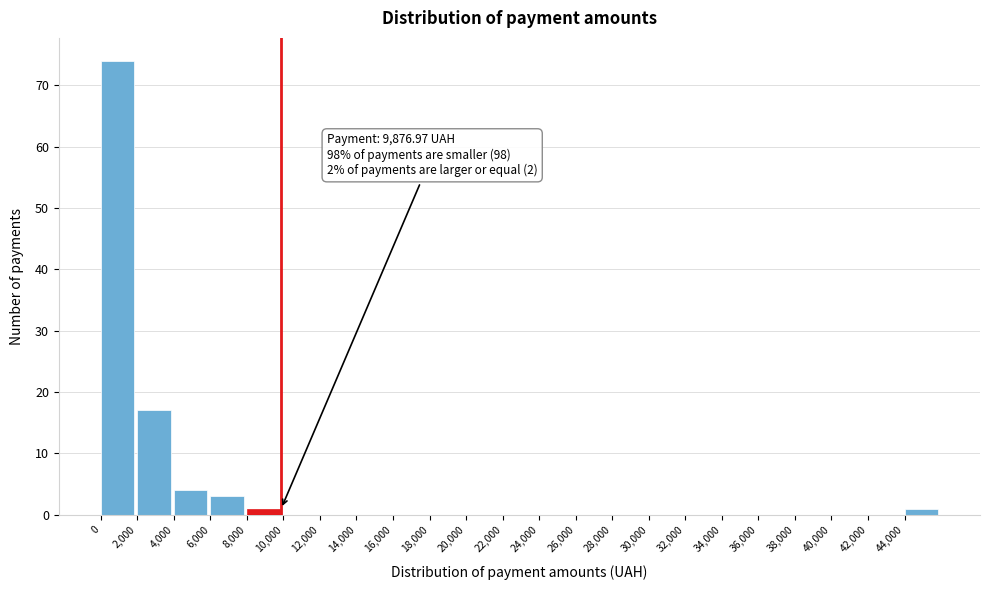

Over which range of the x-axis is the bar tallest?

0 to 2000